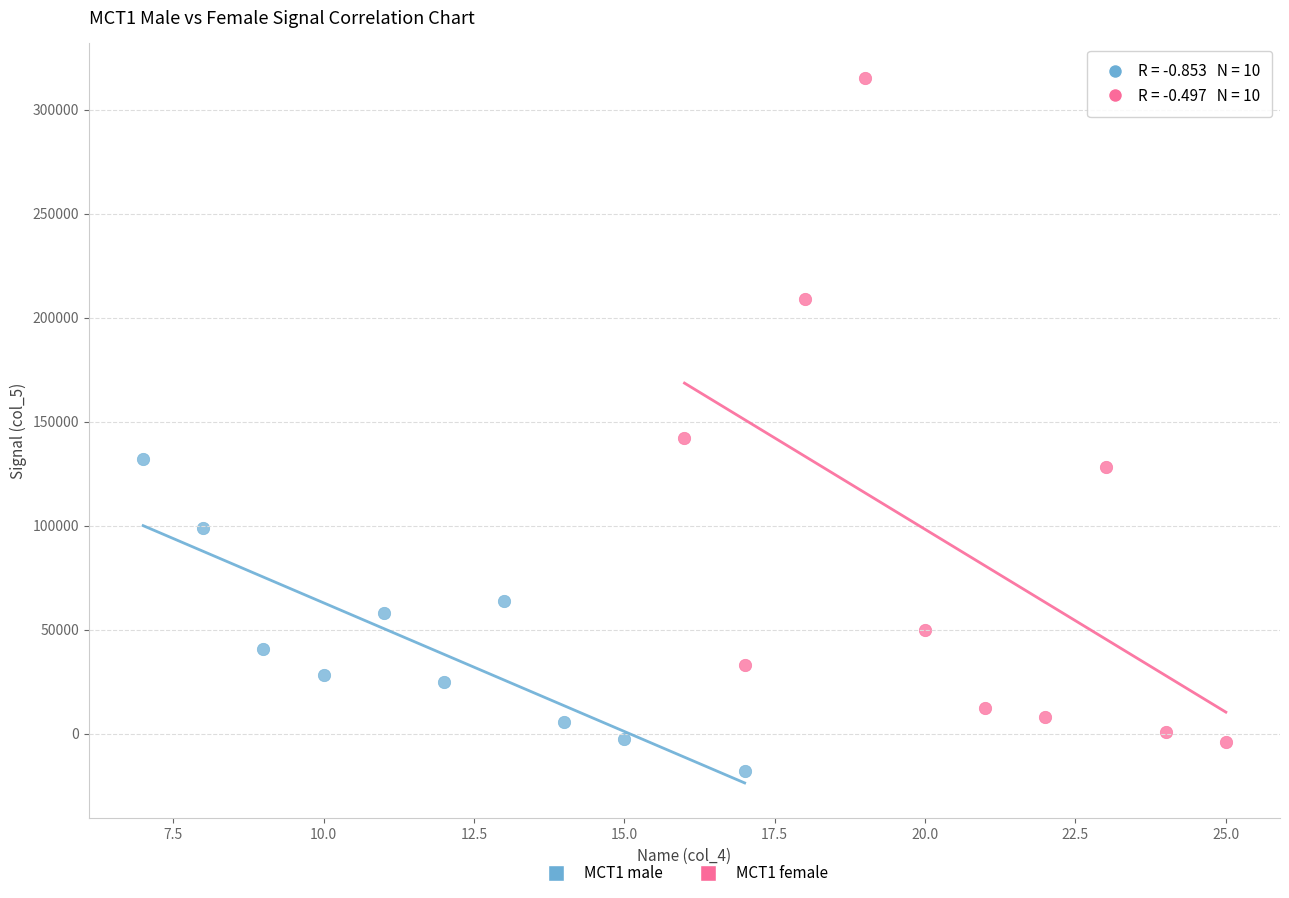

Which series reaches the maximum Y coordinate?

MCT1 female